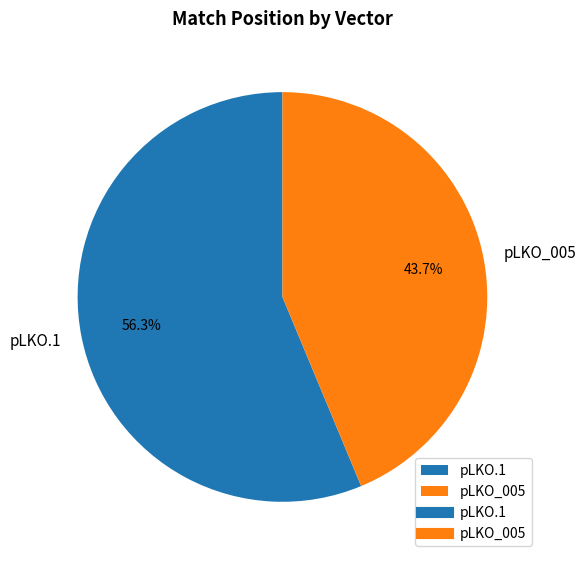

To the nearest percent, what is the combined percentage of pLKO_005 and pLKO.1?

100%